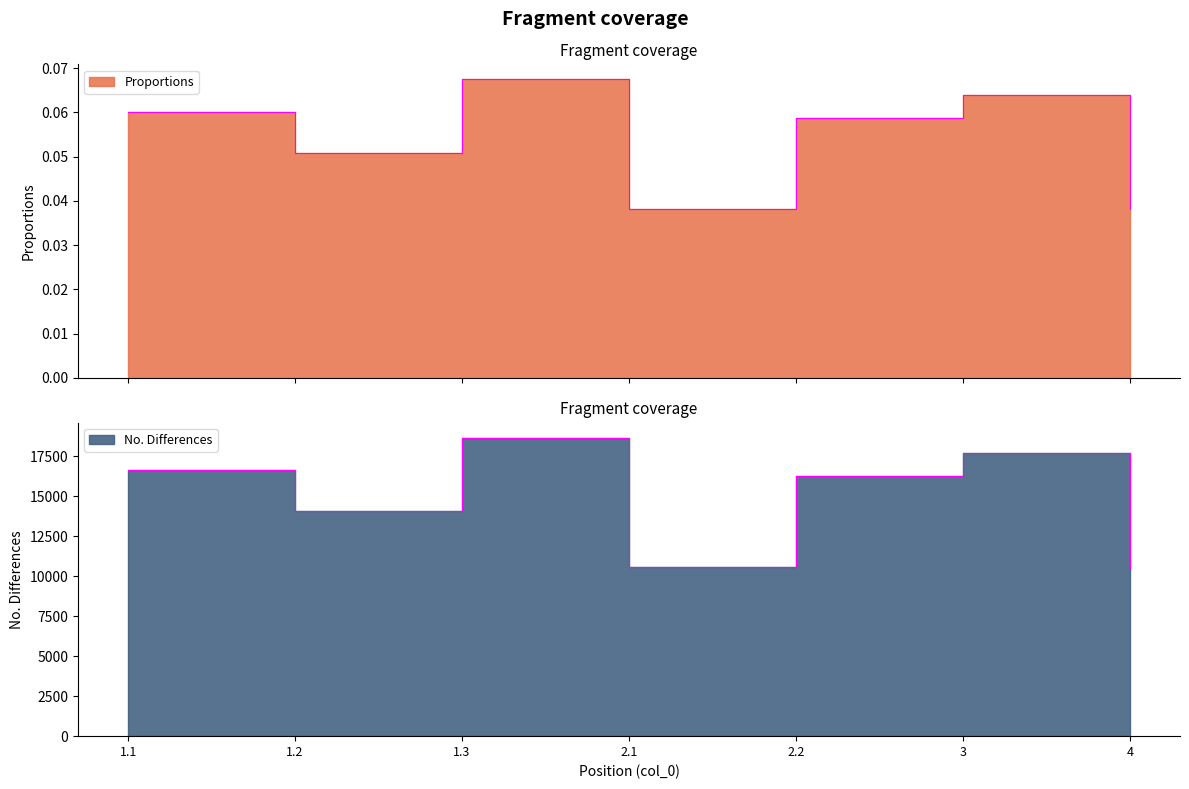

Reading left to right, list all the values displayed in this chart.

Proportions: 0.1	0.1	0.1	0.0	0.1	0.1	0.0
No. Differences: 16616.3	14060.4	18658.6	10560.2	16237.6	17673.7	10528.6